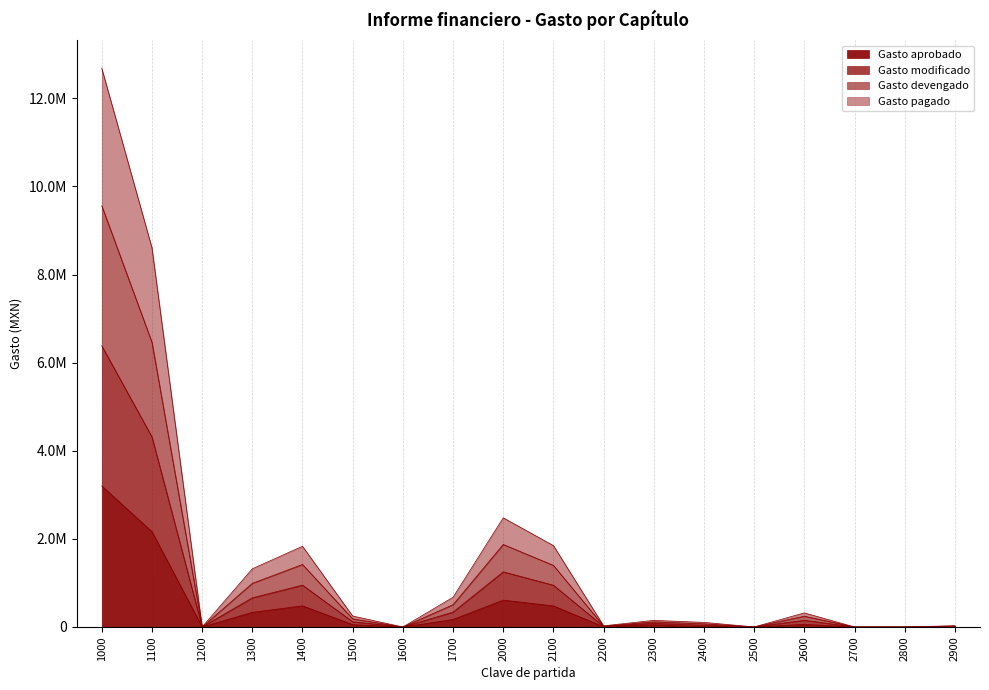

Count the number of categories in the chart.

18